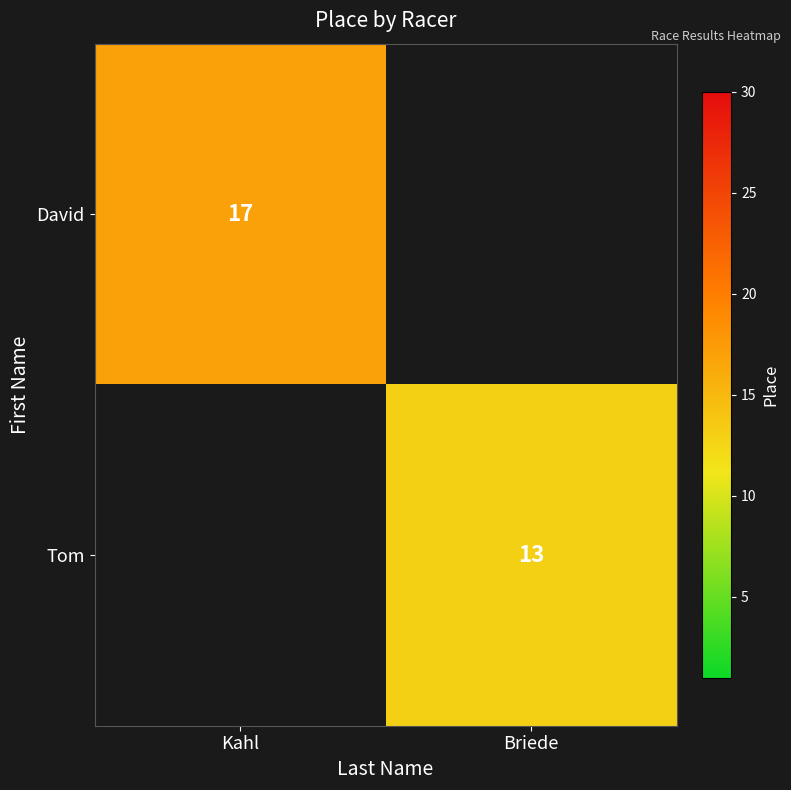

How many data points does each series have?

2